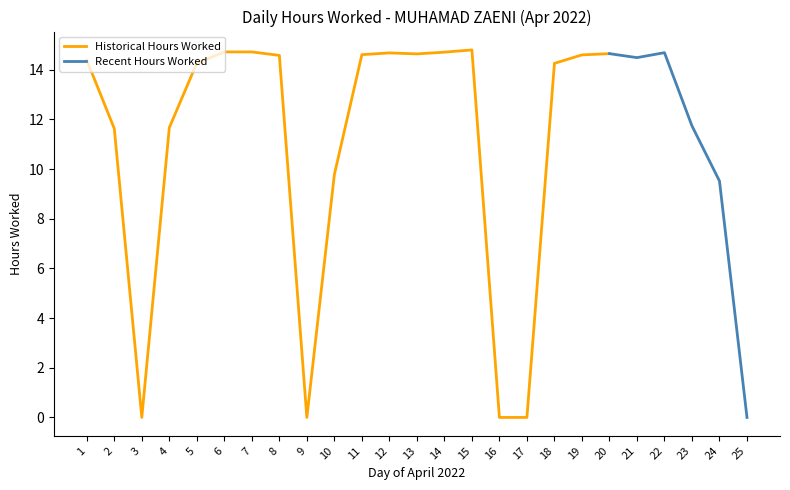

What is the maximum value for Historical Hours Worked?

14.8